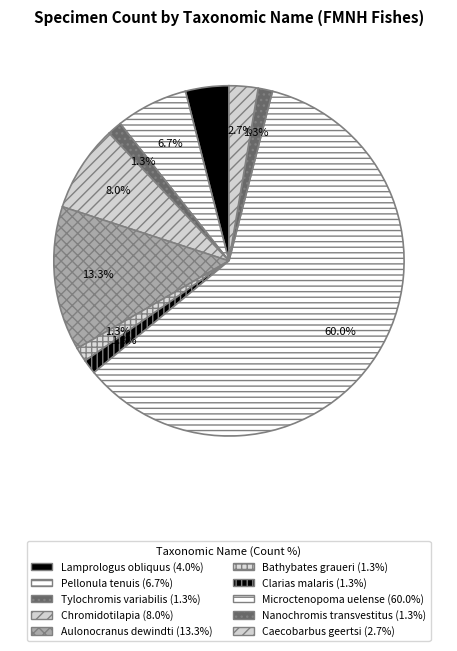

Which slice is the smallest?

Tylochromis variabilis